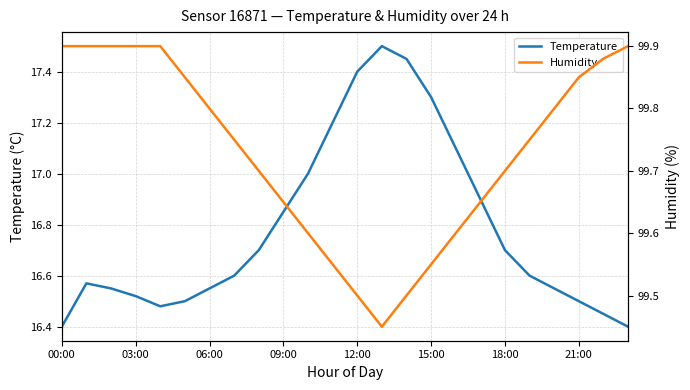

True or false: Temperature has a value of 17.3 at 15:00.

True